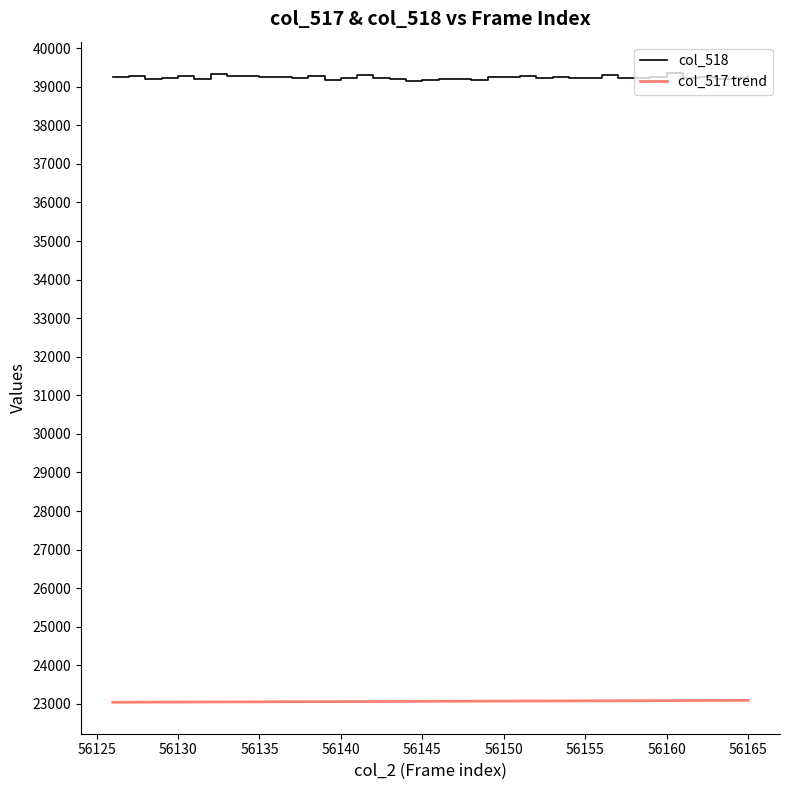

List the series in order of their overall mean, lowest first.

col_517 trend, col_518